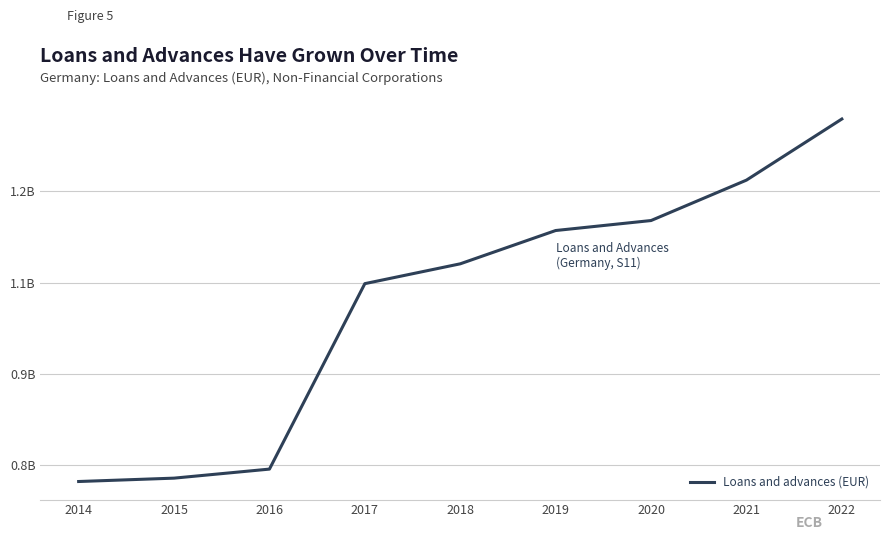

How many distinct data groups are displayed?

1